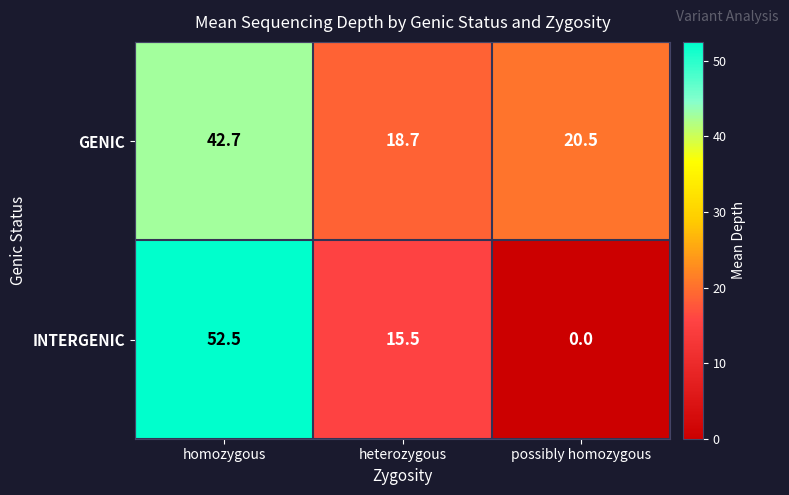

What is the maximum value for GENIC?

42.7